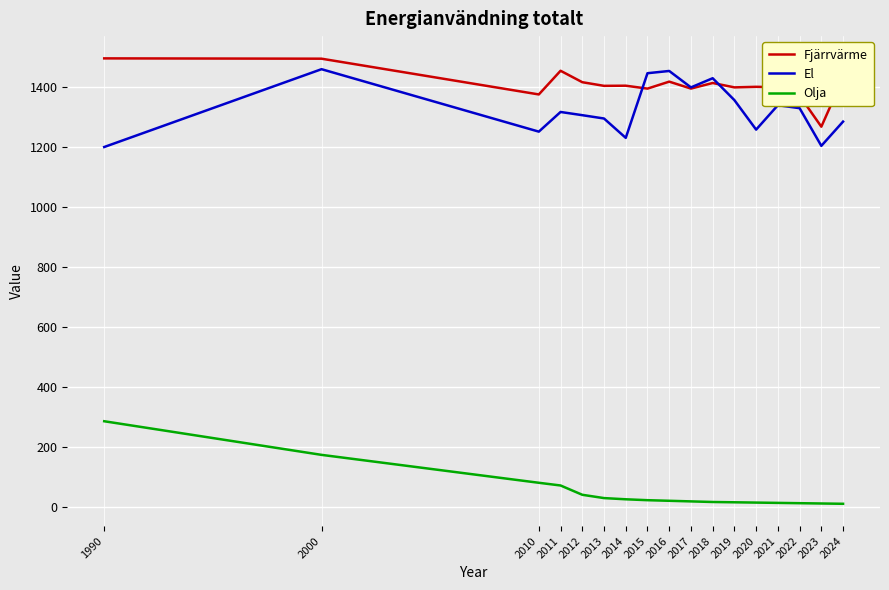

What is the difference between the maximum and minimum values in the El series?

259.3